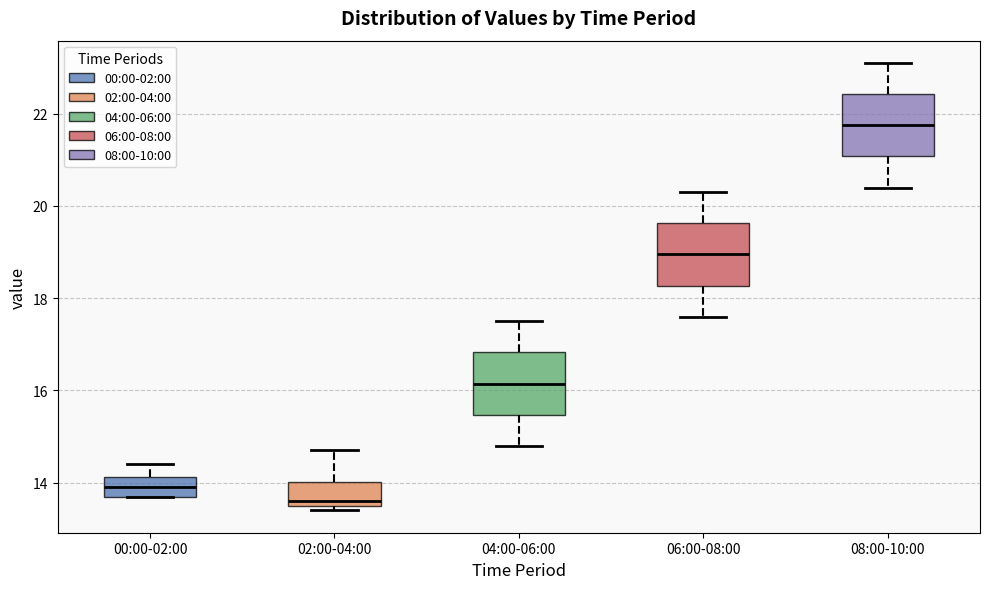

Reading left to right, read every box against the y-axis: the position of its median line, the range the box covers, and the ends of its whiskers. The values are not printed on the chart, so give them approximately, as read against the axis.

00:00-02:00: median 14.0, box 13.8 to 14.2, whiskers 13.8 to 14.4
02:00-04:00: median 13.6 (just above the box's lower edge), box 13.6 to 14.0, whiskers 13.4 to 14.8
04:00-06:00: median 16.2, box 15.4 to 16.8, whiskers 14.8 to 17.6
06:00-08:00: median 19.0, box 18.2 to 19.6, whiskers 17.6 to 20.4
08:00-10:00: median 21.8, box 21.0 to 22.4, whiskers 20.4 to 23.2